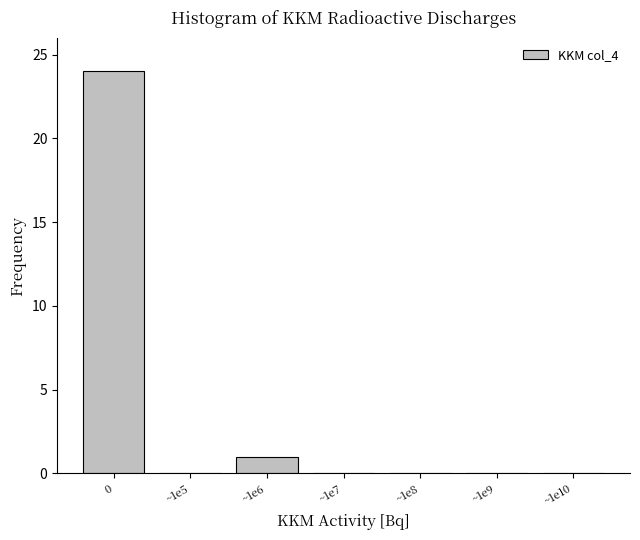

Reading left to right, extract all data points from this chart.

0=24	~1e5=0	~1e6=1	~1e7=0	~1e8=0	~1e9=0	~1e10=0